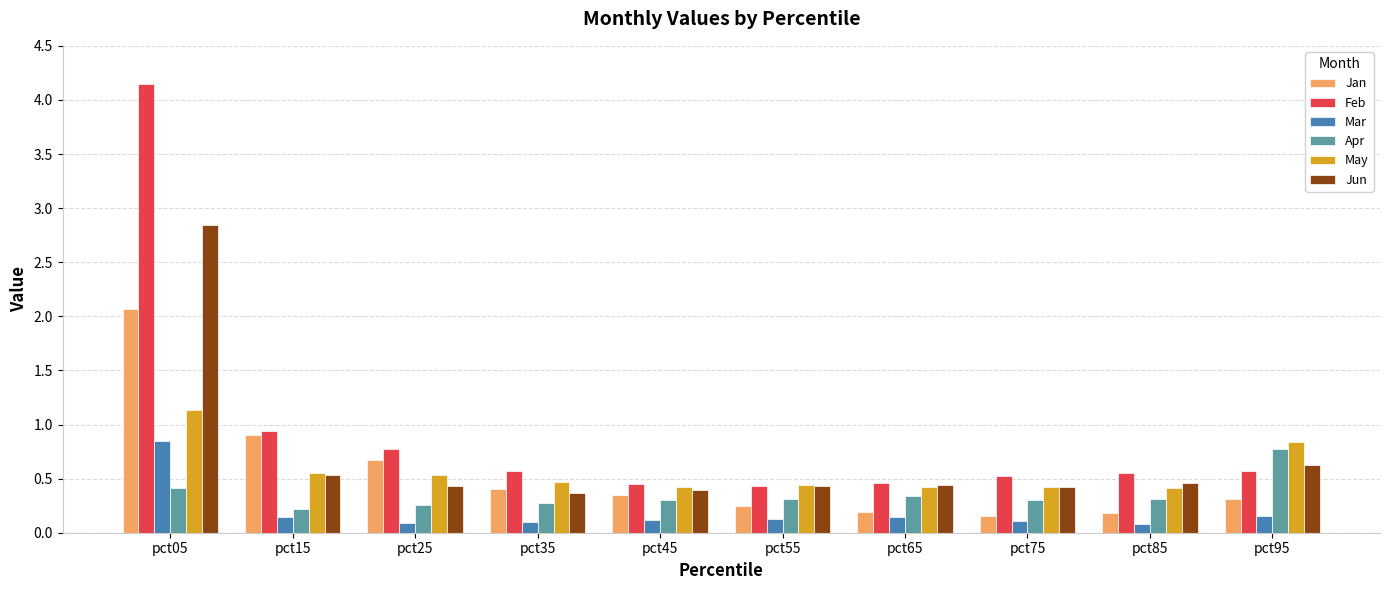

What is the sum of all Apr values?

3.5